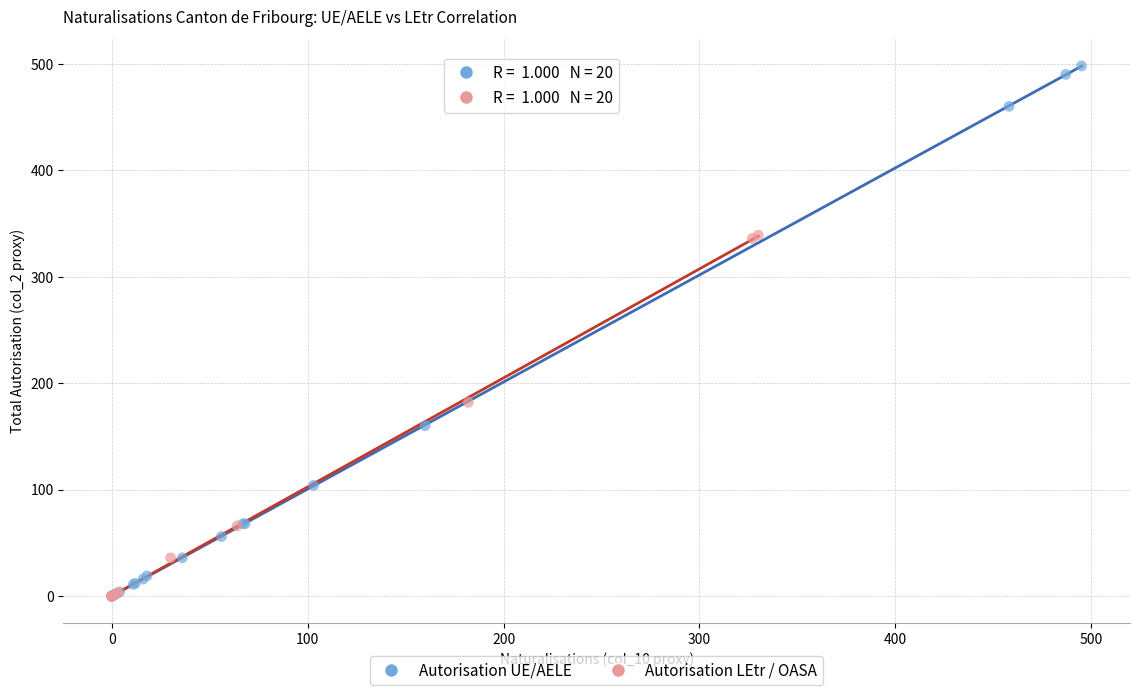

Which series contains the highest Y value?

Autorisation UE/AELE